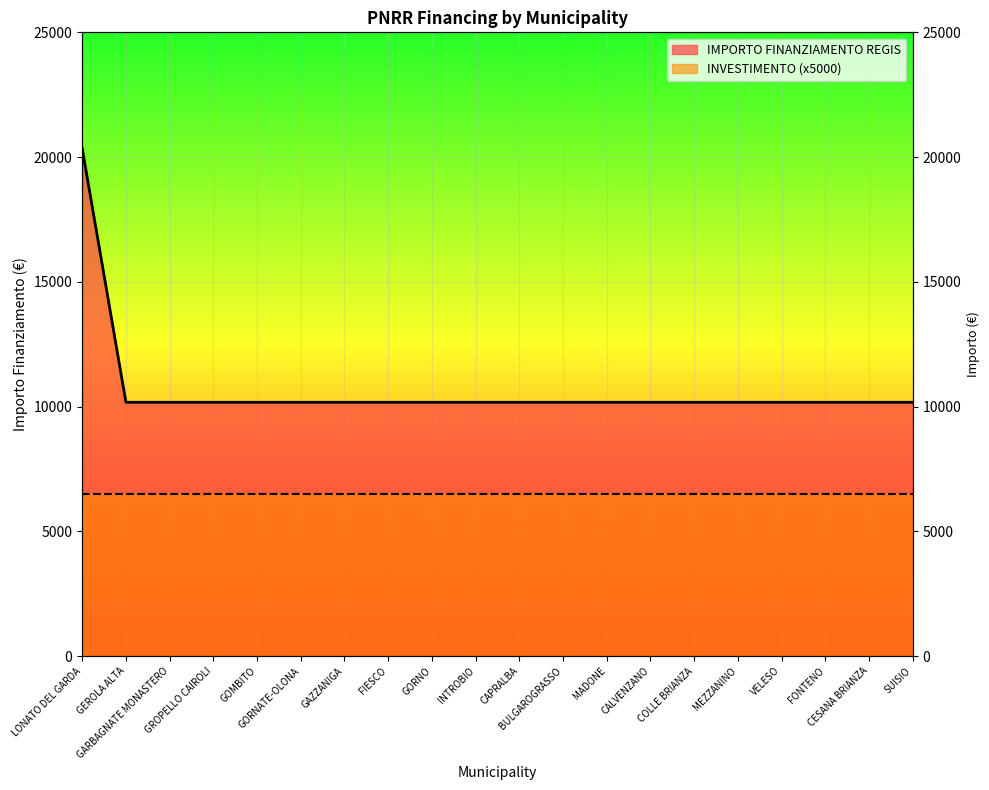

Reading left to right, transcribe all the data shown in this chart.

LONATO DEL GARDA=20344	GEROLA ALTA=10172	GARBAGNATE MONASTERO=10172	GROPELLO CAIROLI=10172	GOMBITO=10172	GORNATE-OLONA=10172	GAZZANIGA=10172	FIESCO=10172	GORNO=10172	INTROBIO=10172	CAPRALBA=10172	BULGAROGRASSO=10172	MADONE=10172	CALVENZANO=10172	COLLE BRIANZA=10172	MEZZANINO=10172	VELESO=10172	FONTENO=10172	CESANA BRIANZA=10172	SUISIO=10172